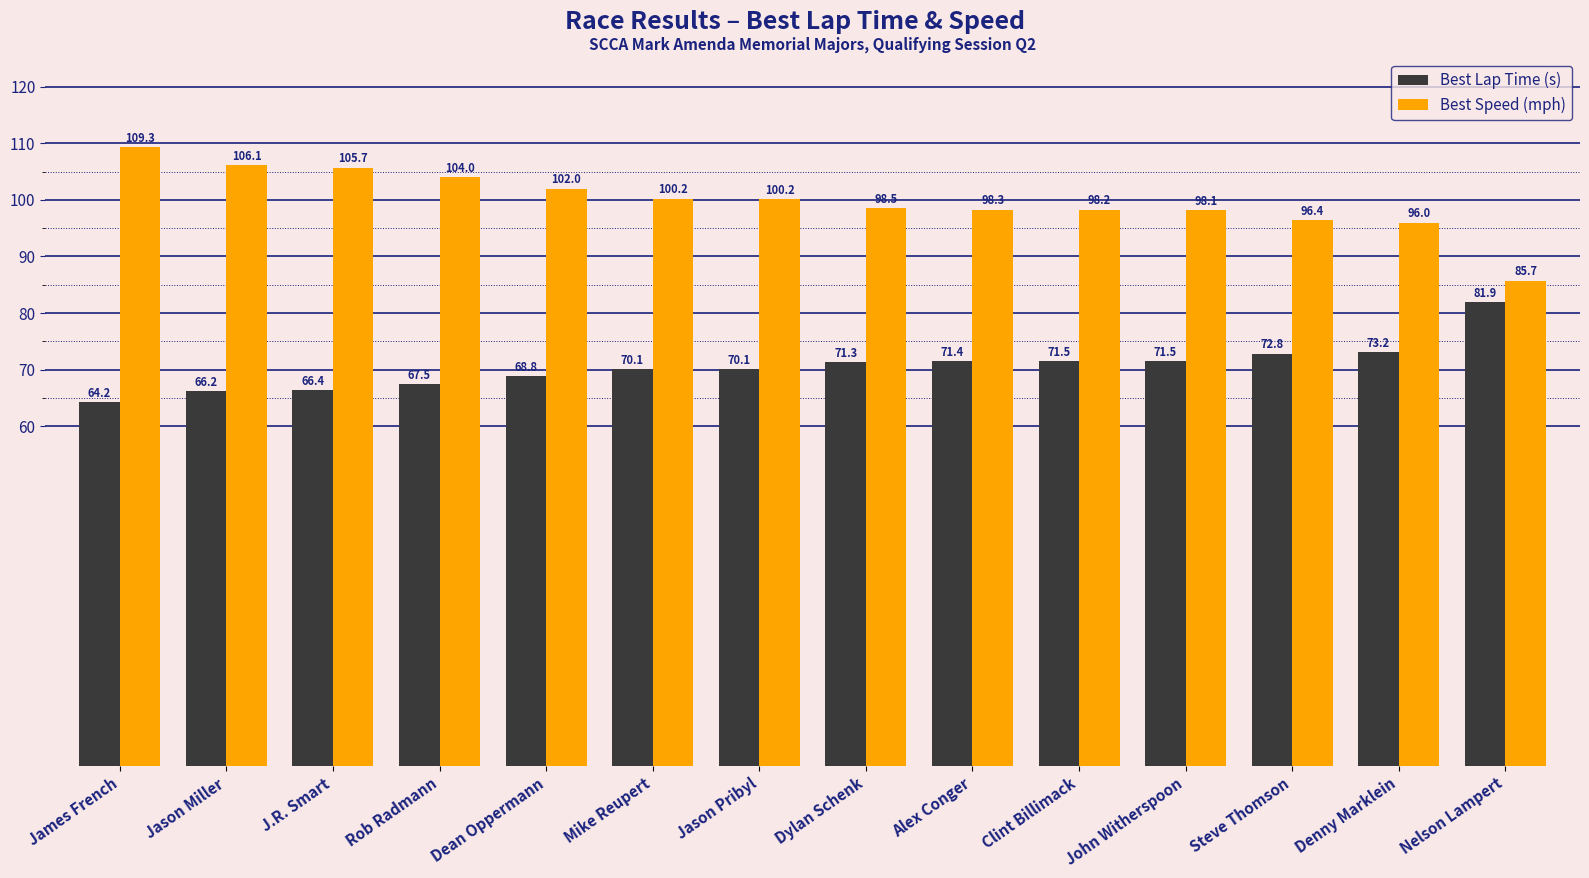

What is the total value across all series at Nelson Lampert?

167.6